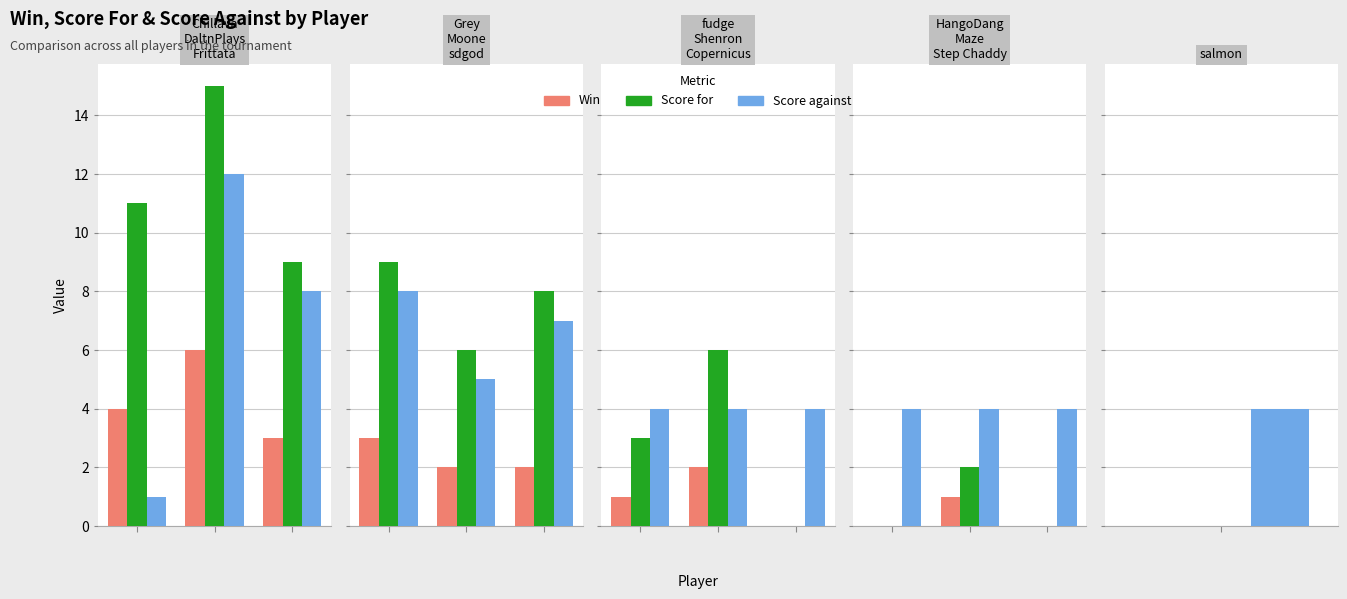

What is the lowest value of the Score against series?

1